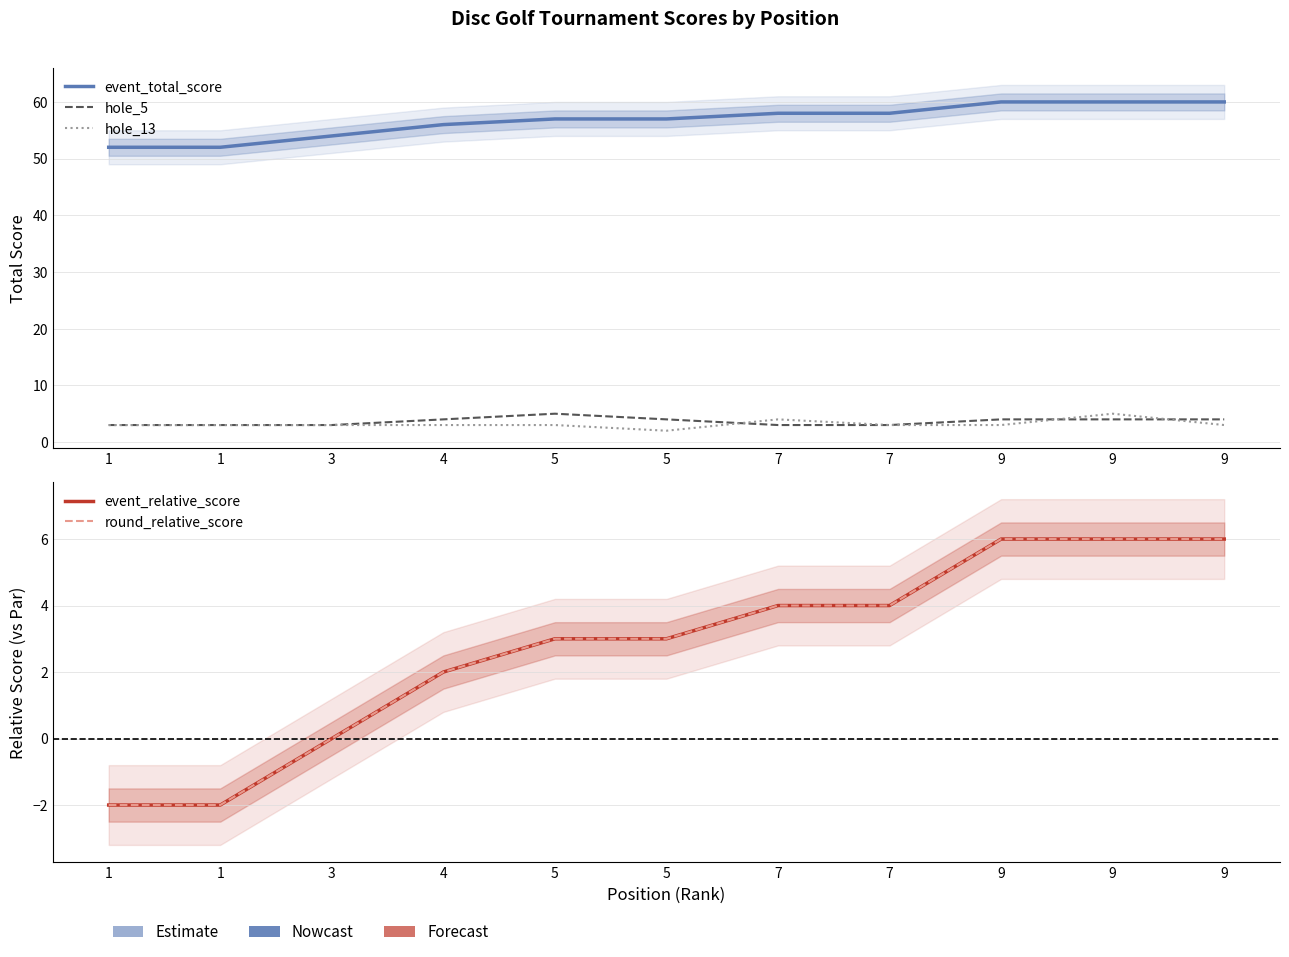

How many series are shown in this chart?

5